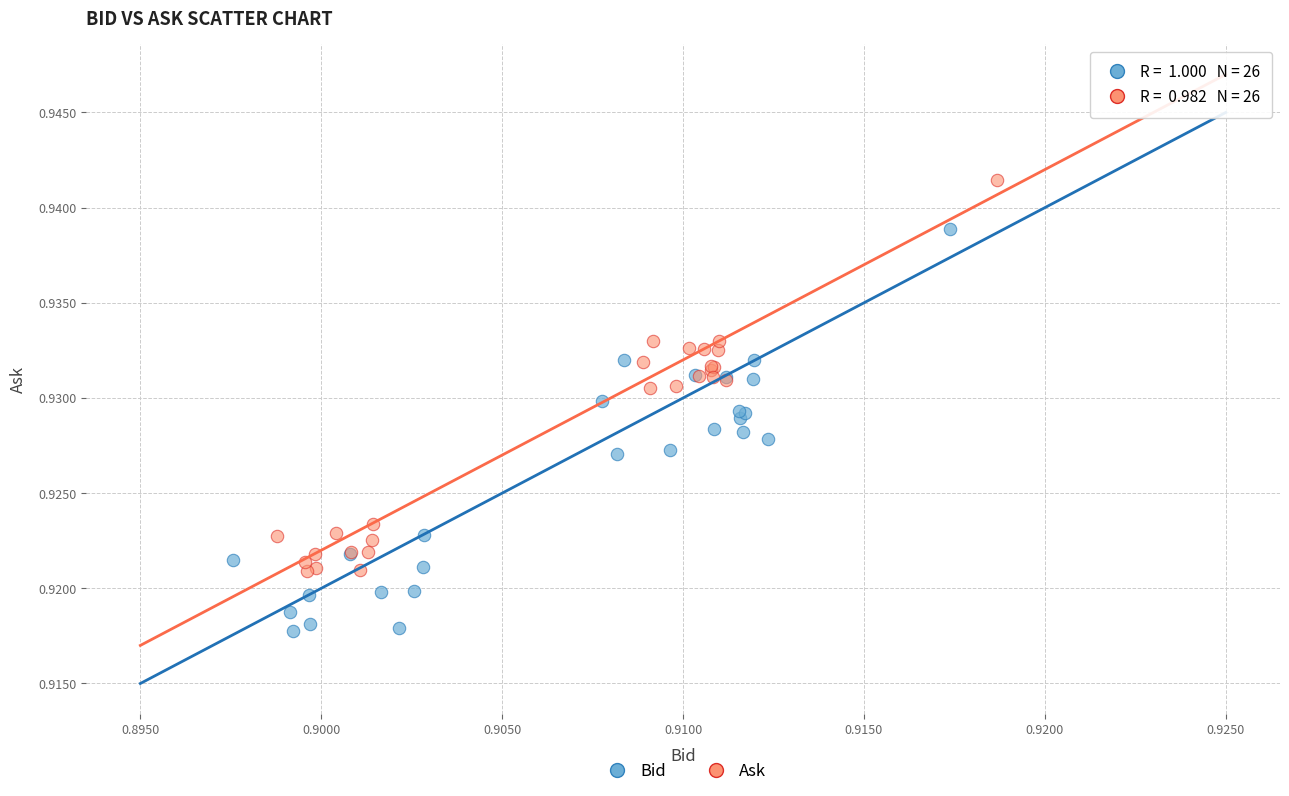

Which series has the largest Y range (max minus min)?

Bid